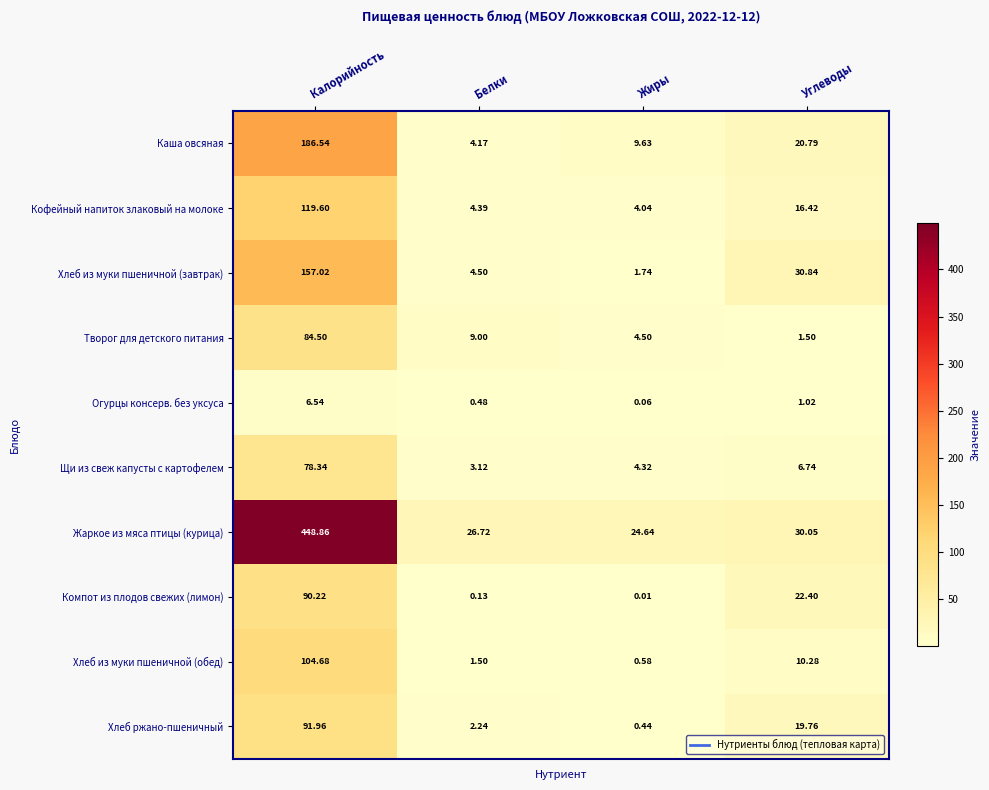

Which series changed the most between Белки and Жиры?

Каша овсяная